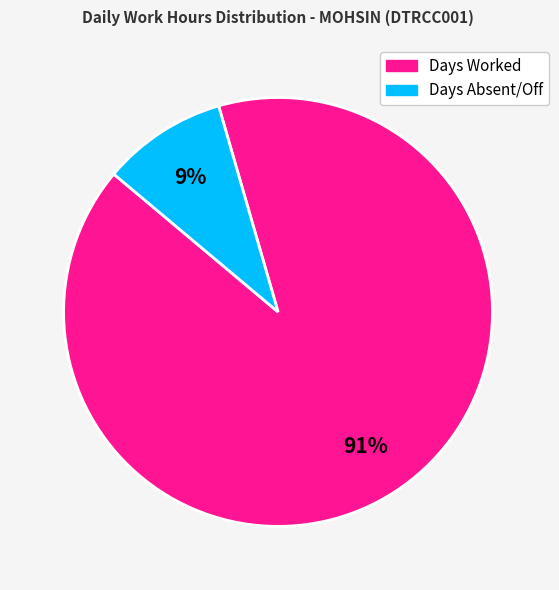

To the nearest percent, what is the average slice percentage?

50%